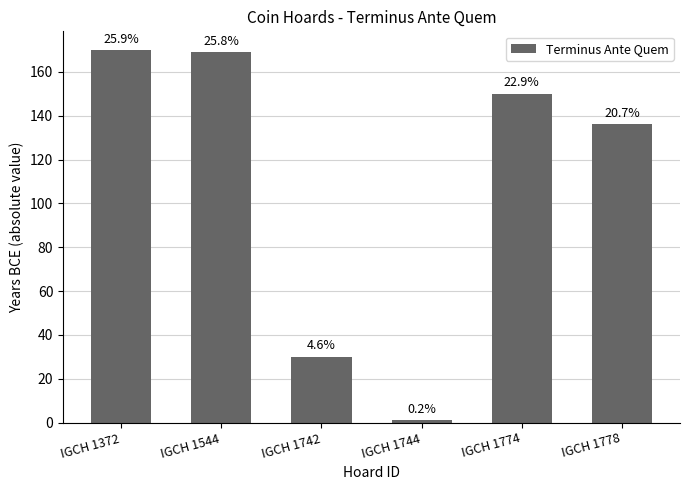

Rank the categories by value from highest to lowest.

IGCH 1372, IGCH 1544, IGCH 1774, IGCH 1778, IGCH 1742, IGCH 1744